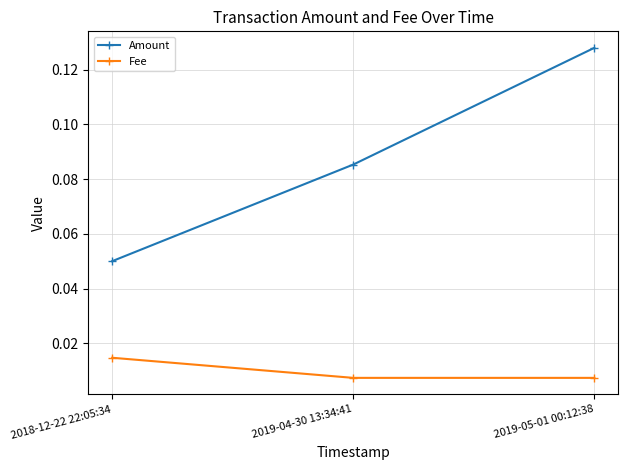

At 2018-12-22 22:05:34, list the series in order from smallest to largest.

Fee, Amount